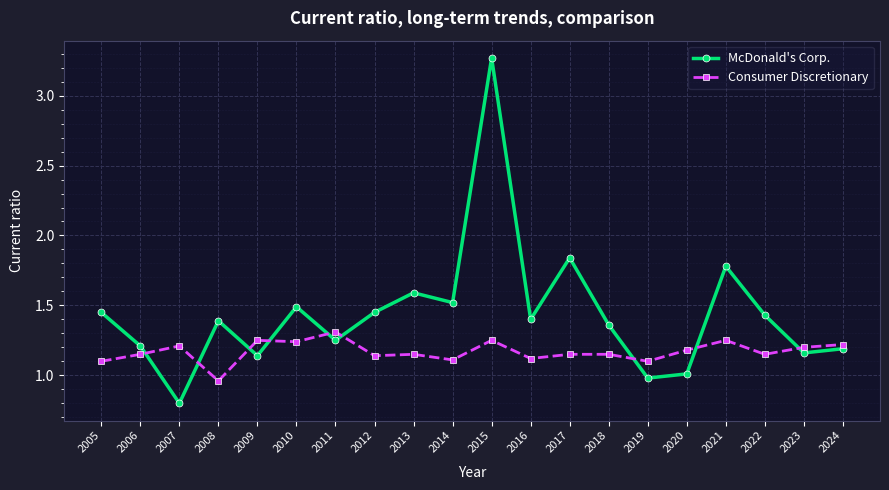

What is the difference between the maximum and second lowest values in the Consumer Discretionary series?

0.2